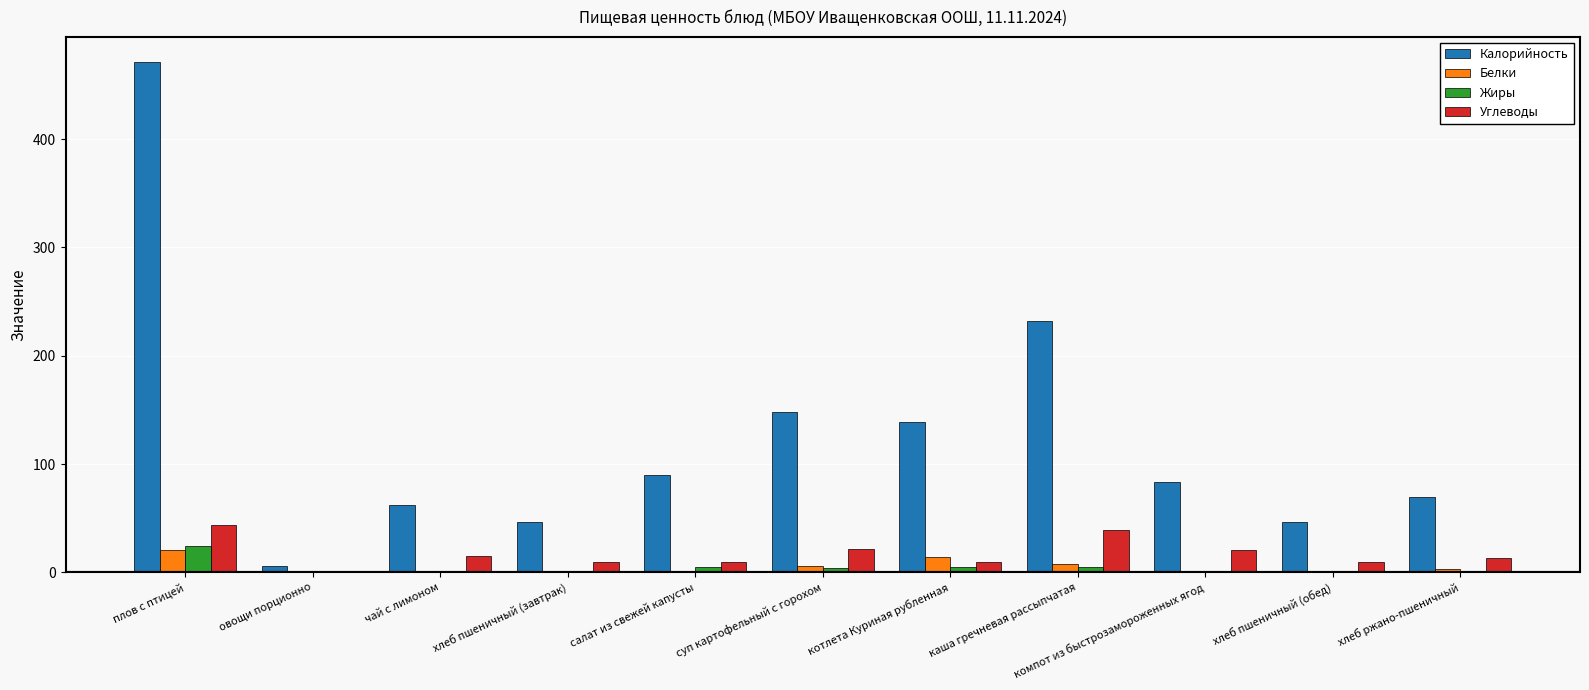

How many series are shown in this chart?

4